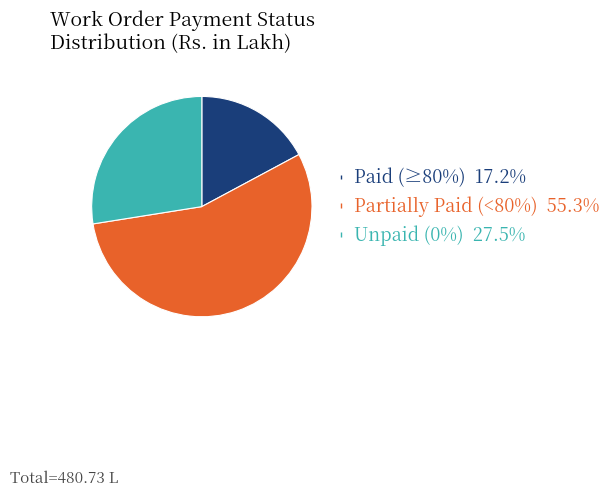

Is there a majority slice in this chart?

Yes